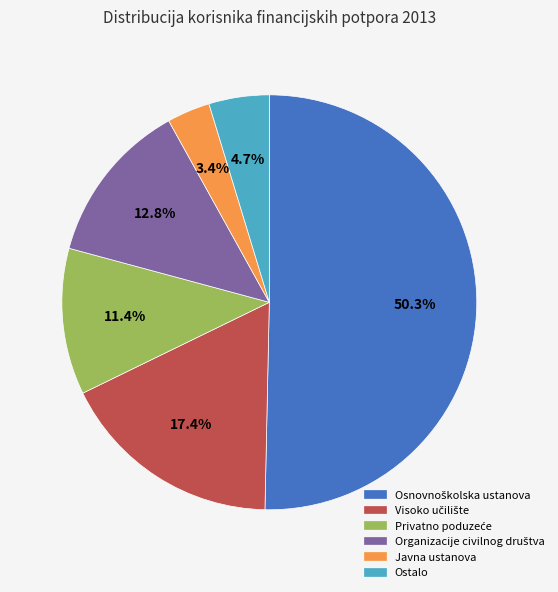

Which category has the smallest portion of the pie?

Javna ustanova